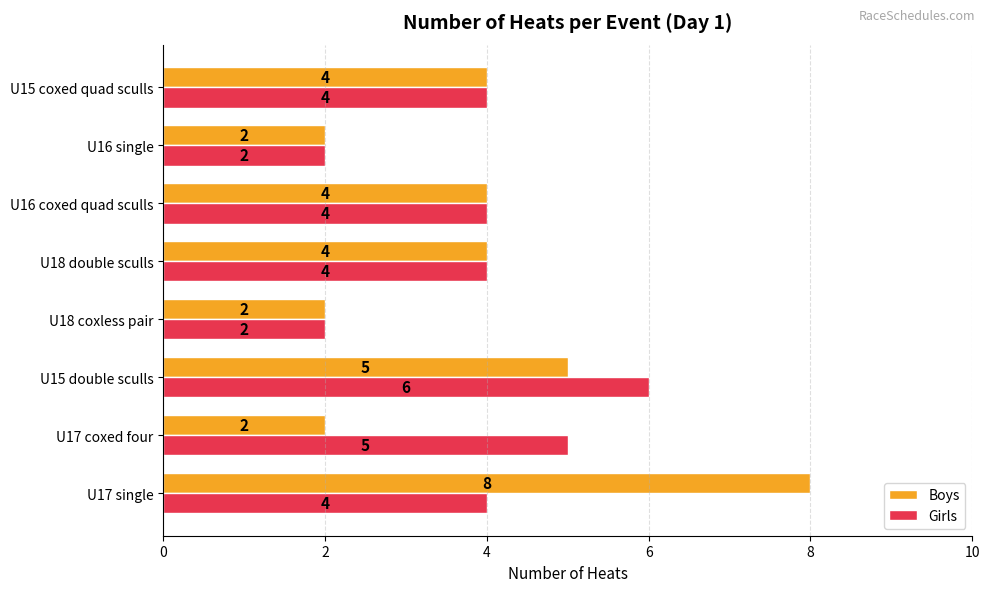

How many distinct data groups are displayed?

2